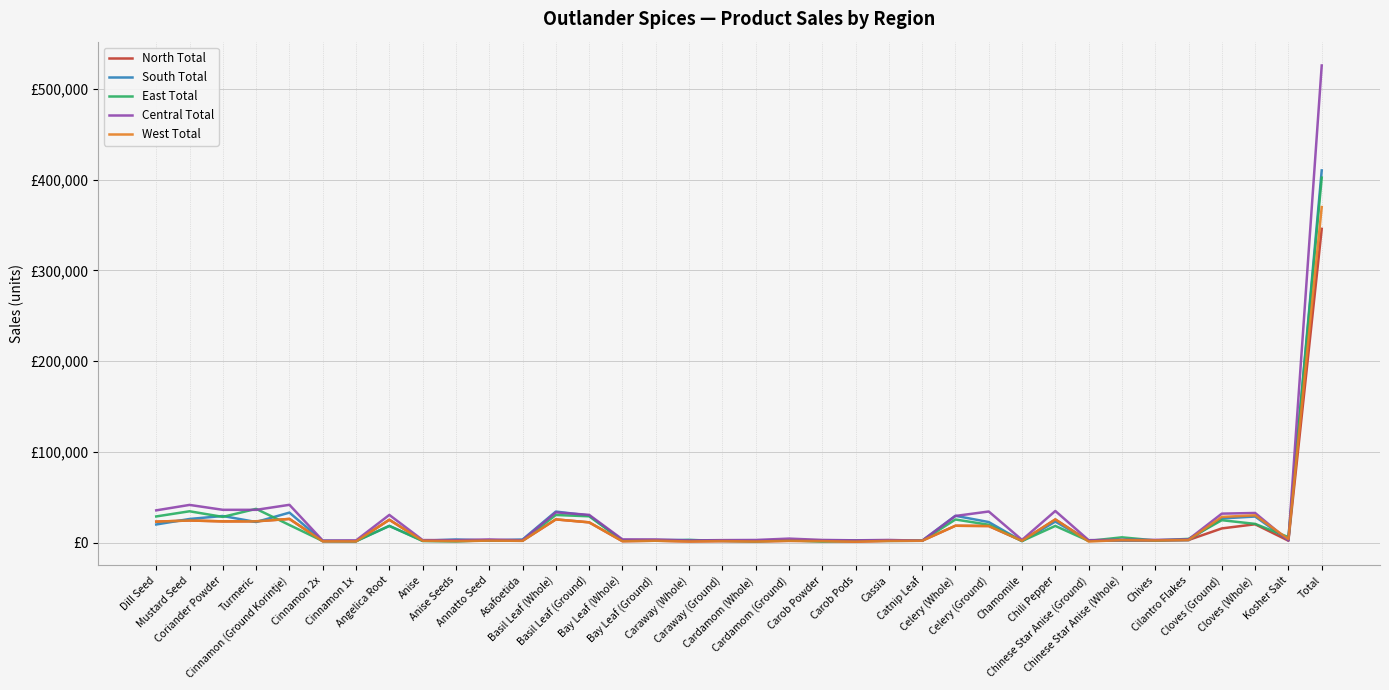

Between Dill Seed and Angelica Root, which is larger?

Angelica Root